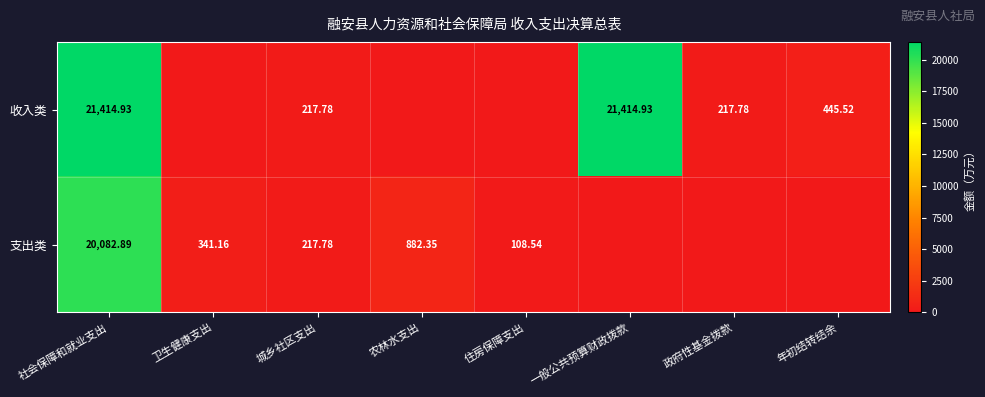

How many positive values does the 收入类 series have?

5